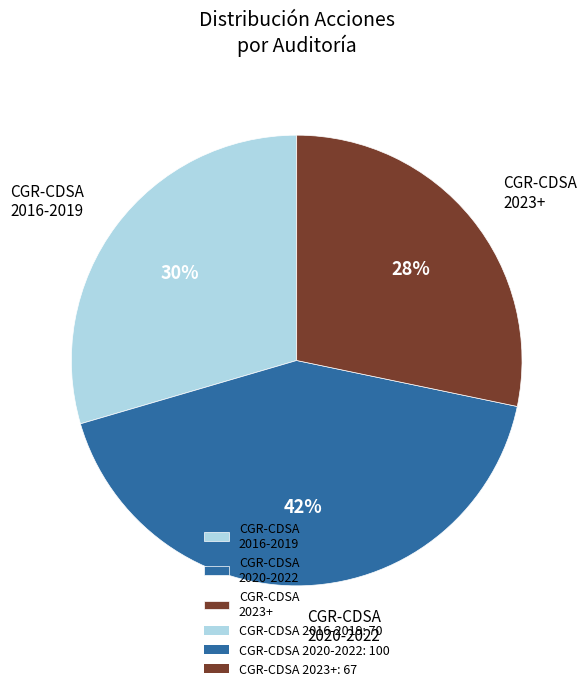

The CGR-CDSA 2016-2019 slice represents 30% of the pie. True or false?

True